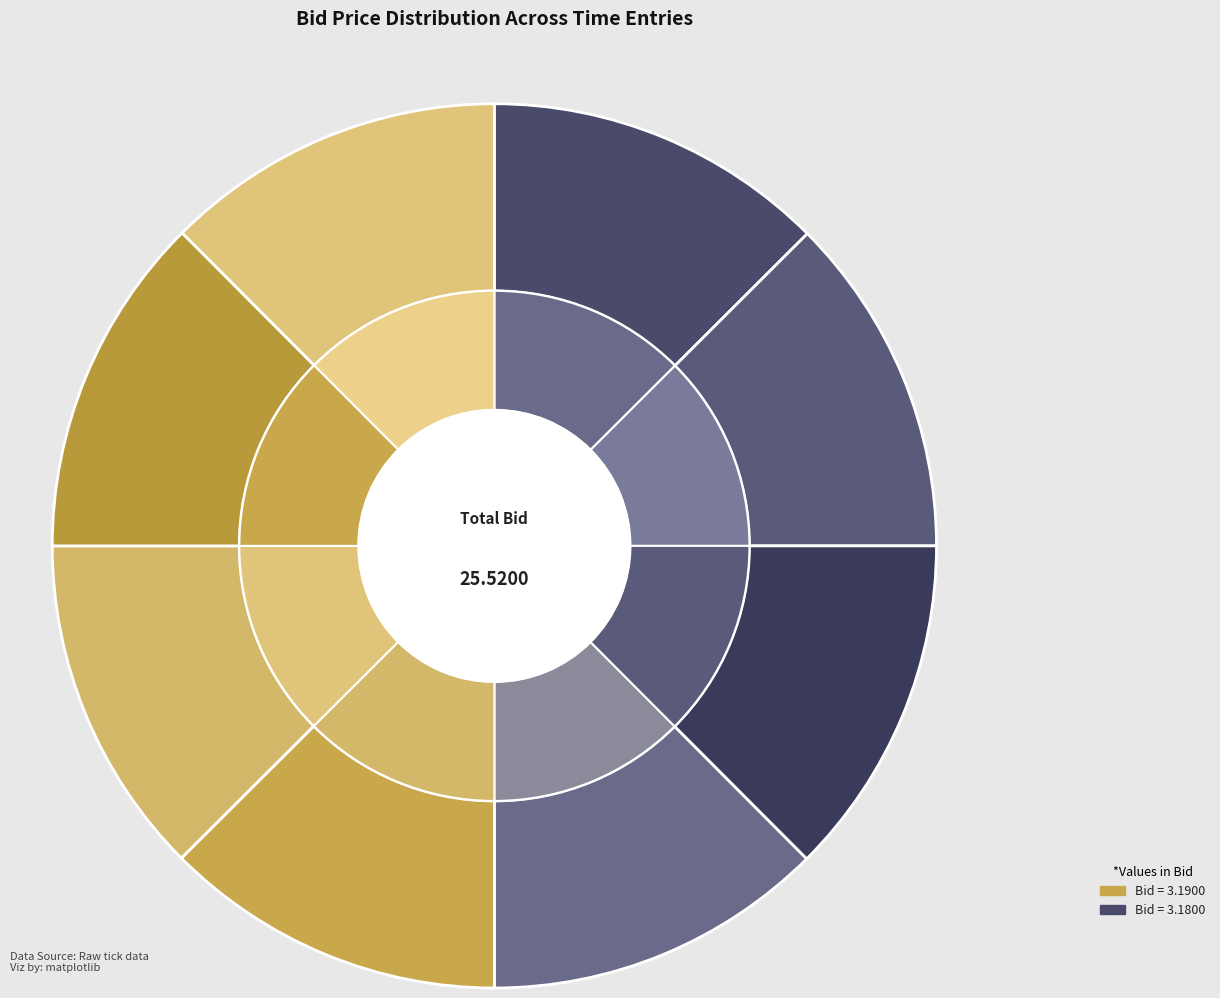

The 17:14:53.065 slice represents 12% of the pie. True or false?

True